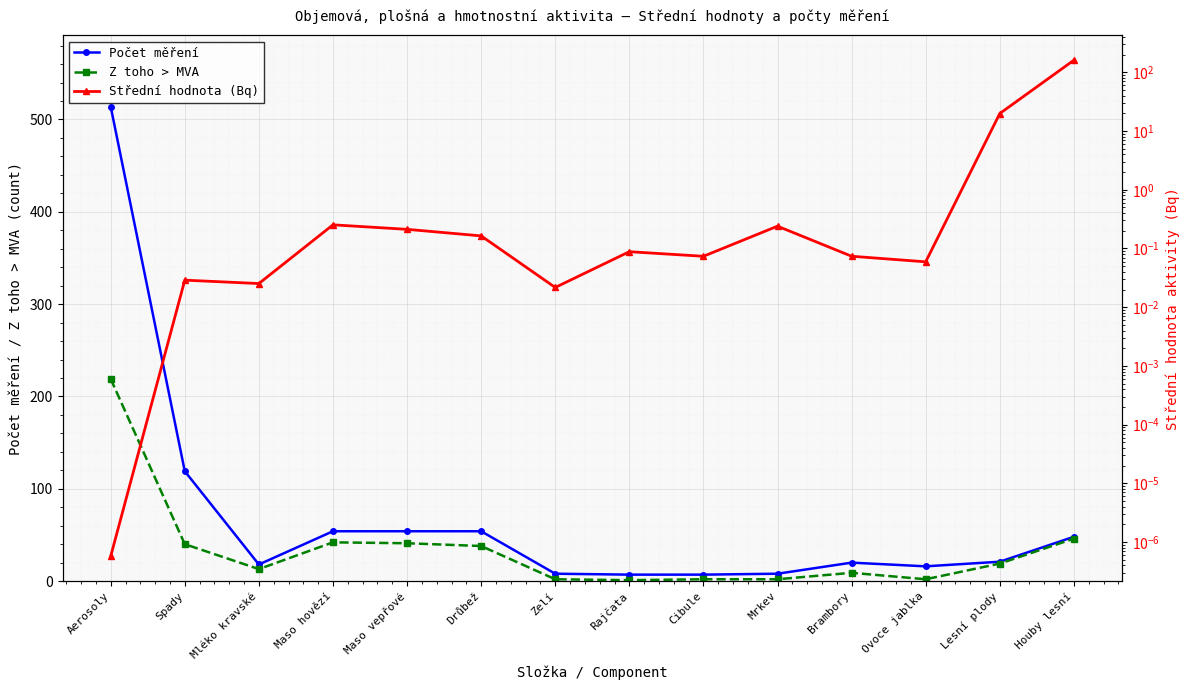

Is it true that Střední hodnota (Bq) equals 0.2 at Maso vepřové?

True